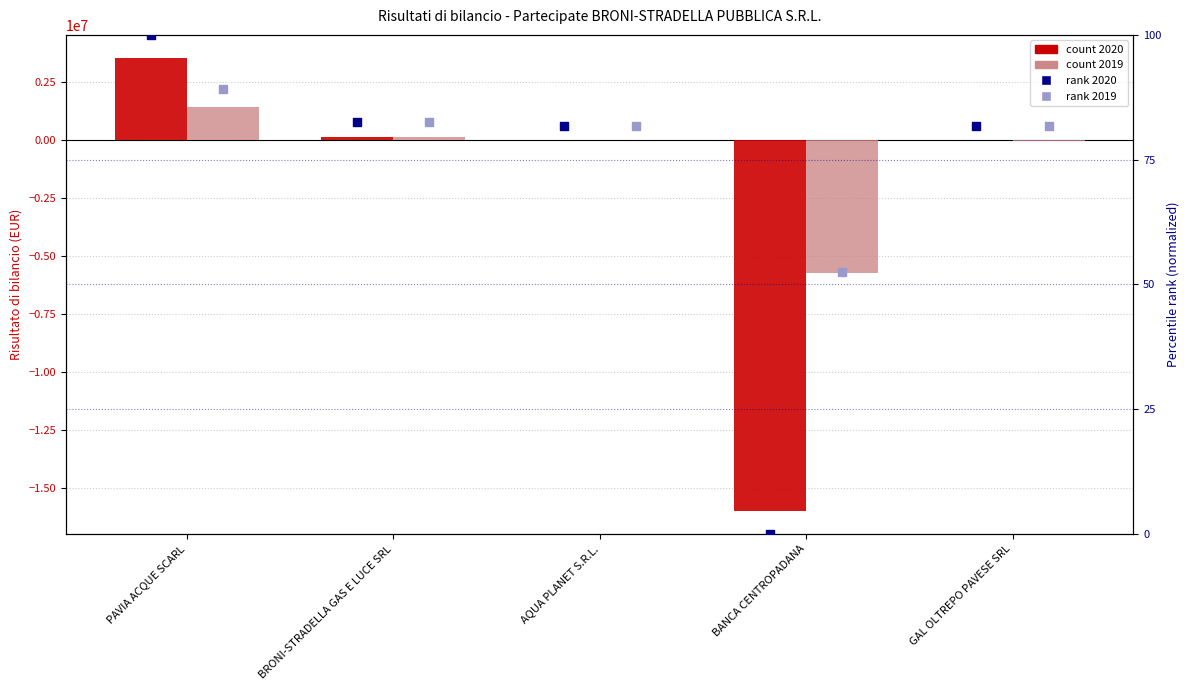

What is the total value across all series at AQUA PLANET S.R.L.?

163.5